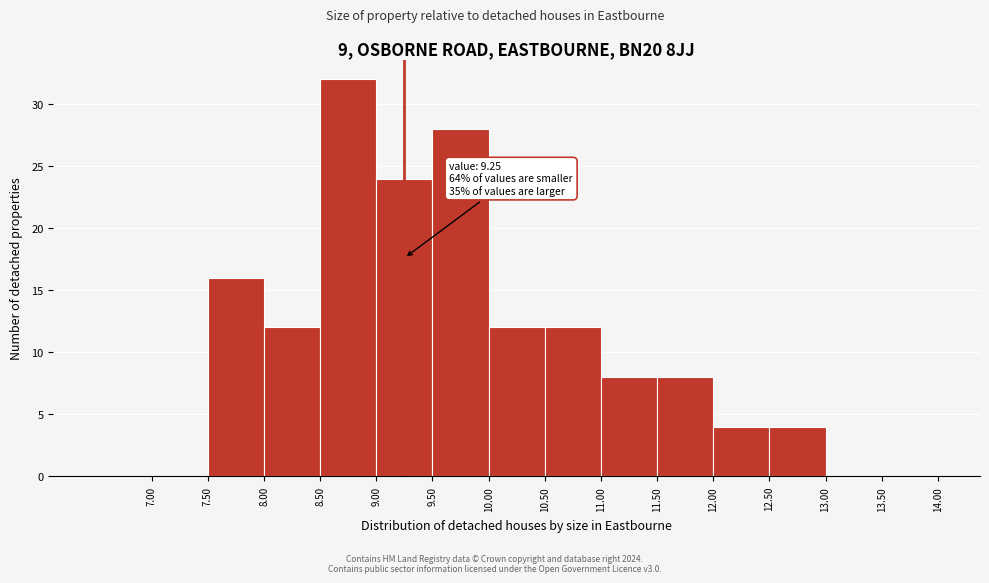

Over which range of the x-axis is the bar tallest?

8.5 to 9.0